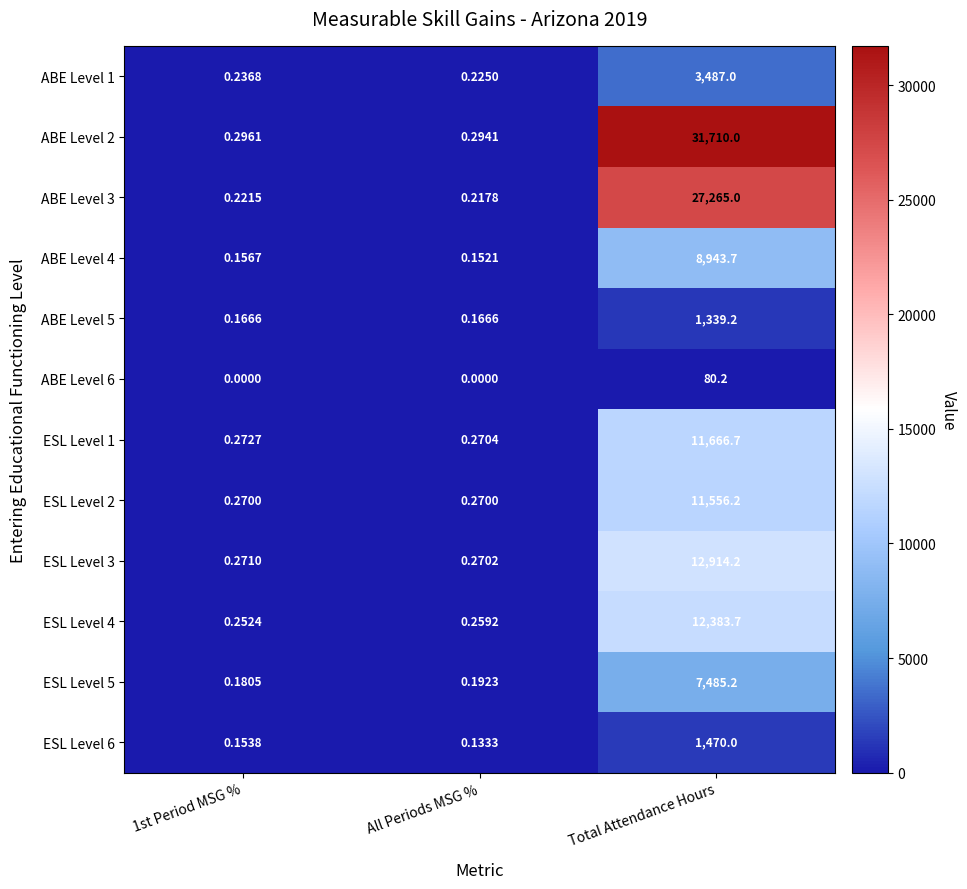

How many distinct data groups are displayed?

12